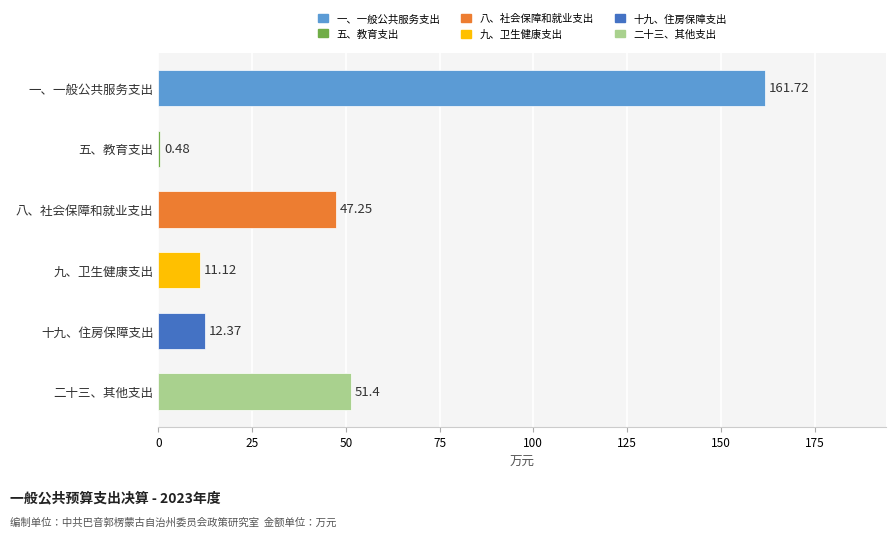

Which category has the highest value across all series?

一、一般公共服务支出